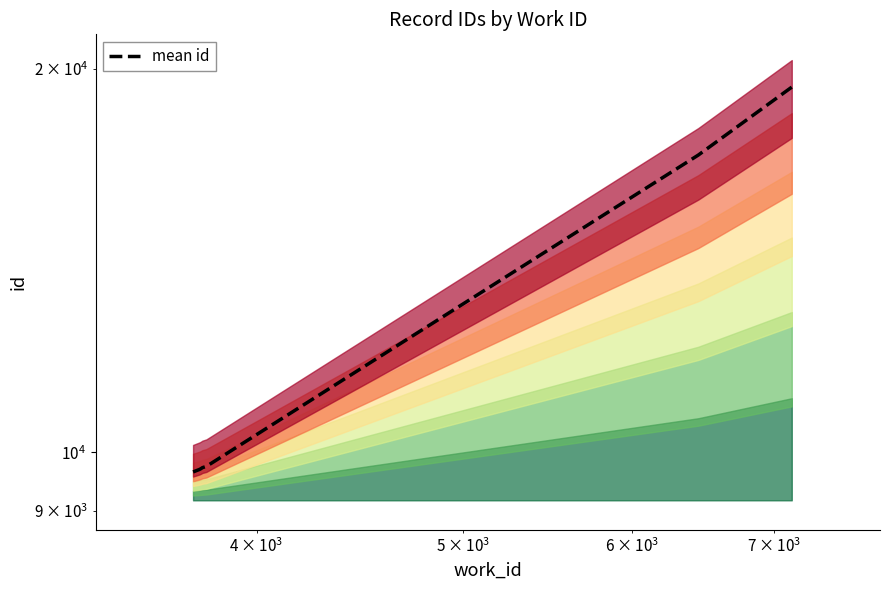

Reading left to right, list all the values displayed in this chart.

9654.0	9697.5	9709.0	9729.0	9751.0	17116.0	19351.3